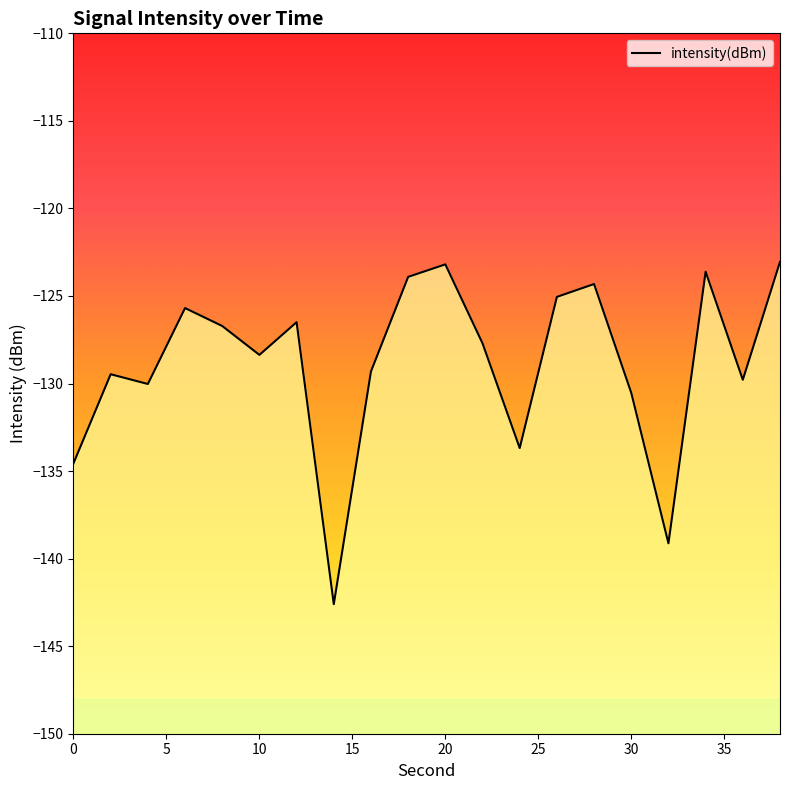

What is the maximum value shown in the chart?

-123.1